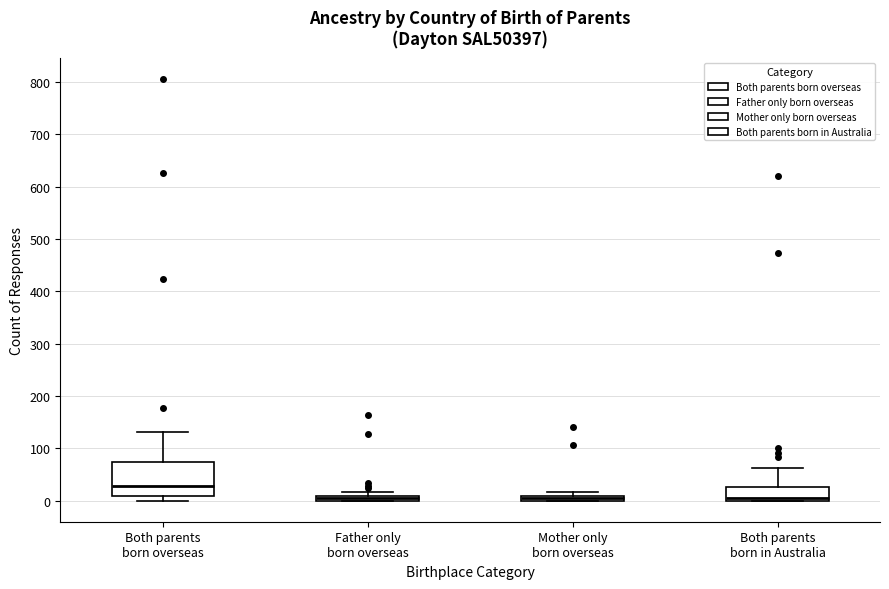

Which box is the tallest, from its lower edge to its upper edge?

Both parents born overseas